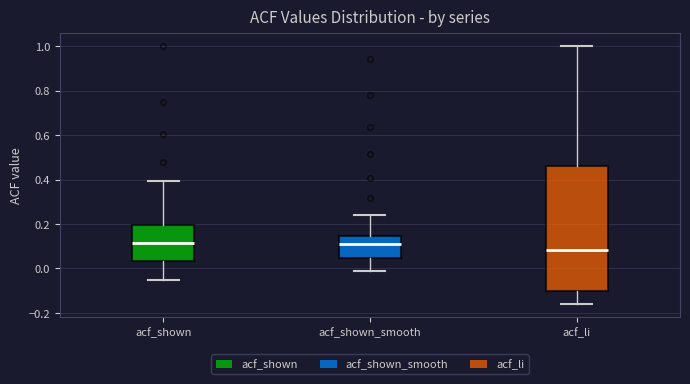

Reading left to right, transcribe this box plot: for each box, give where its median line is, the range the box spans, and where its two whiskers end, as read against the y-axis. The values are not printed on the chart, so give them approximately, as read against the axis.

acf_shown: median 0.12, box 0.04 to 0.20, whiskers -0.06 to 0.40
acf_shown_smooth: median 0.10, box 0.04 to 0.14, whiskers -0.02 to 0.24
acf_li: median 0.08, box -0.10 to 0.46, whiskers -0.16 to 1.00